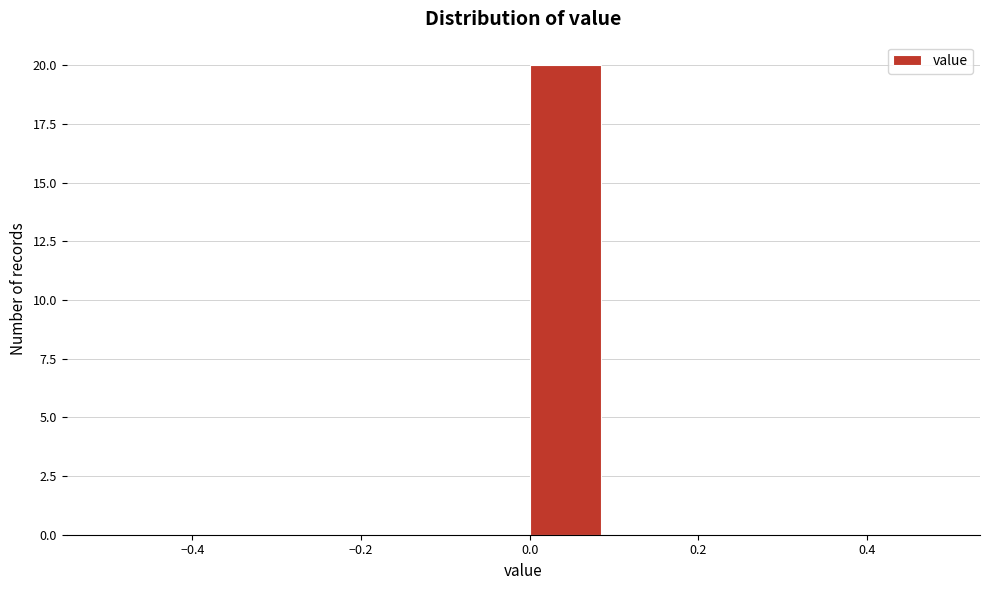

Which range on the x-axis has the tallest bar?

0.0 to 0.1